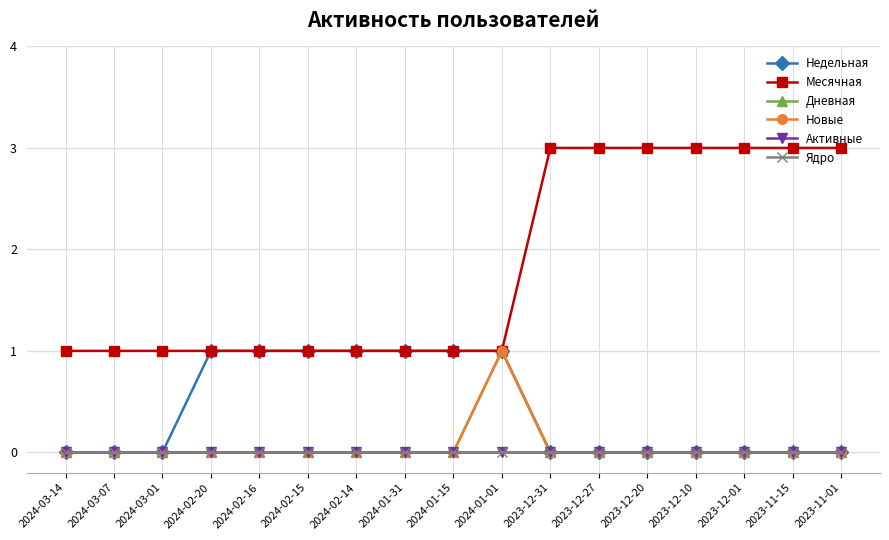

At 2024-02-14, list the series in order from smallest to largest.

Дневная, Новые, Активные, Ядро, Недельная, Месячная